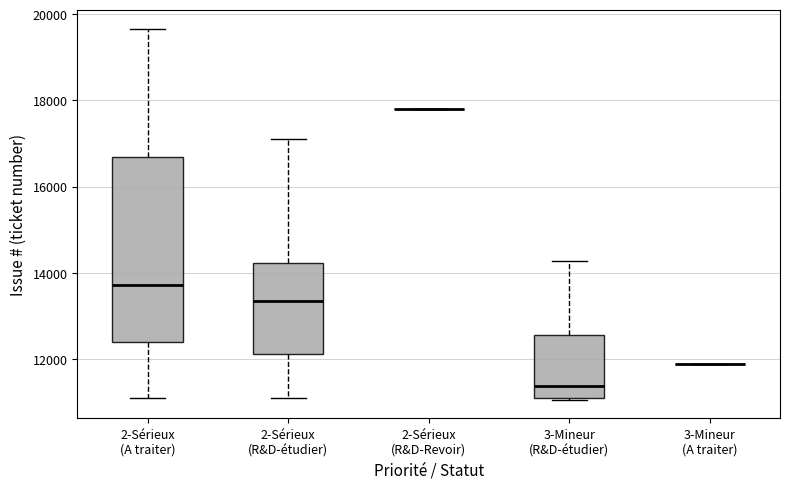

Reading left to right, transcribe this box plot: for each box, give where its median line is, the range the box spans, and where its two whiskers end, as read against the y-axis. The values are not printed on the chart, so give them approximately, as read against the axis.

2-Sérieux (A traiter): median 13800, box 12400 to 16600, whiskers 11000 to 19600
2-Sérieux (R&D-étudier): median 13400, box 12200 to 14200, whiskers 11000 to 17000
2-Sérieux (R&D-Revoir): box collapsed to a line at 17800, whiskers 17800 to 17800
3-Mineur (R&D-étudier): median 11400, box 11000 to 12600, whiskers 11000 to 14200
3-Mineur (A traiter): box collapsed to a line at 11800, whiskers 11800 to 11800